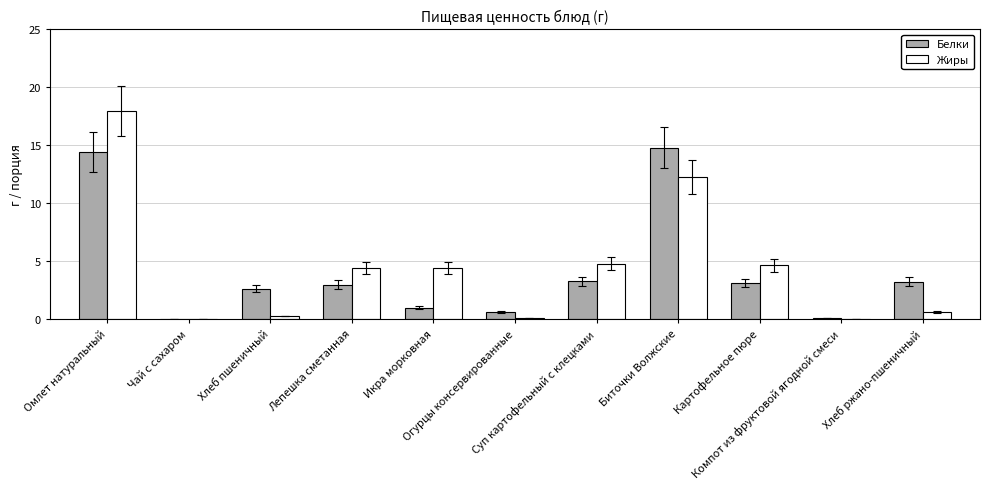

What is the maximum value for Жиры?

17.9